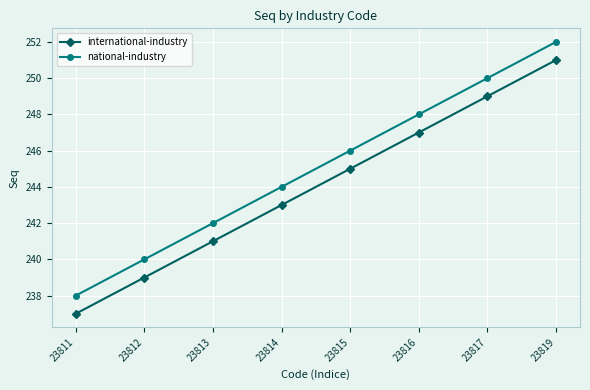

What is the minimum value shown in the chart?

237